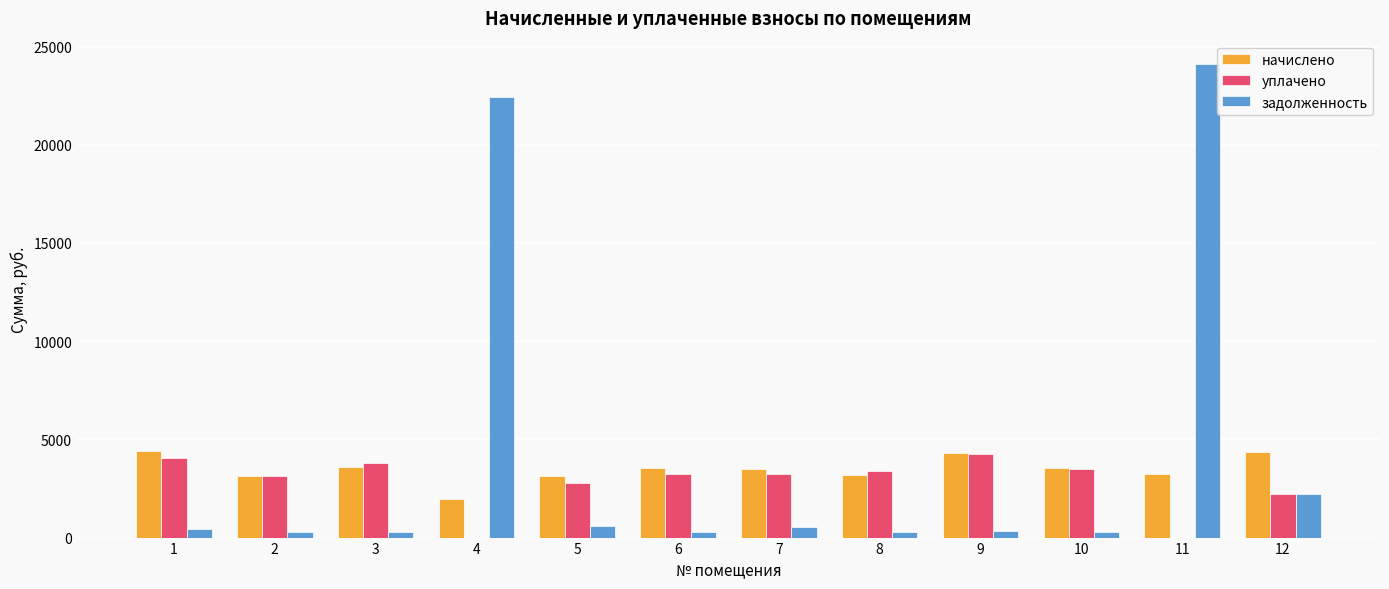

At which category is the sum across all series the highest?

11